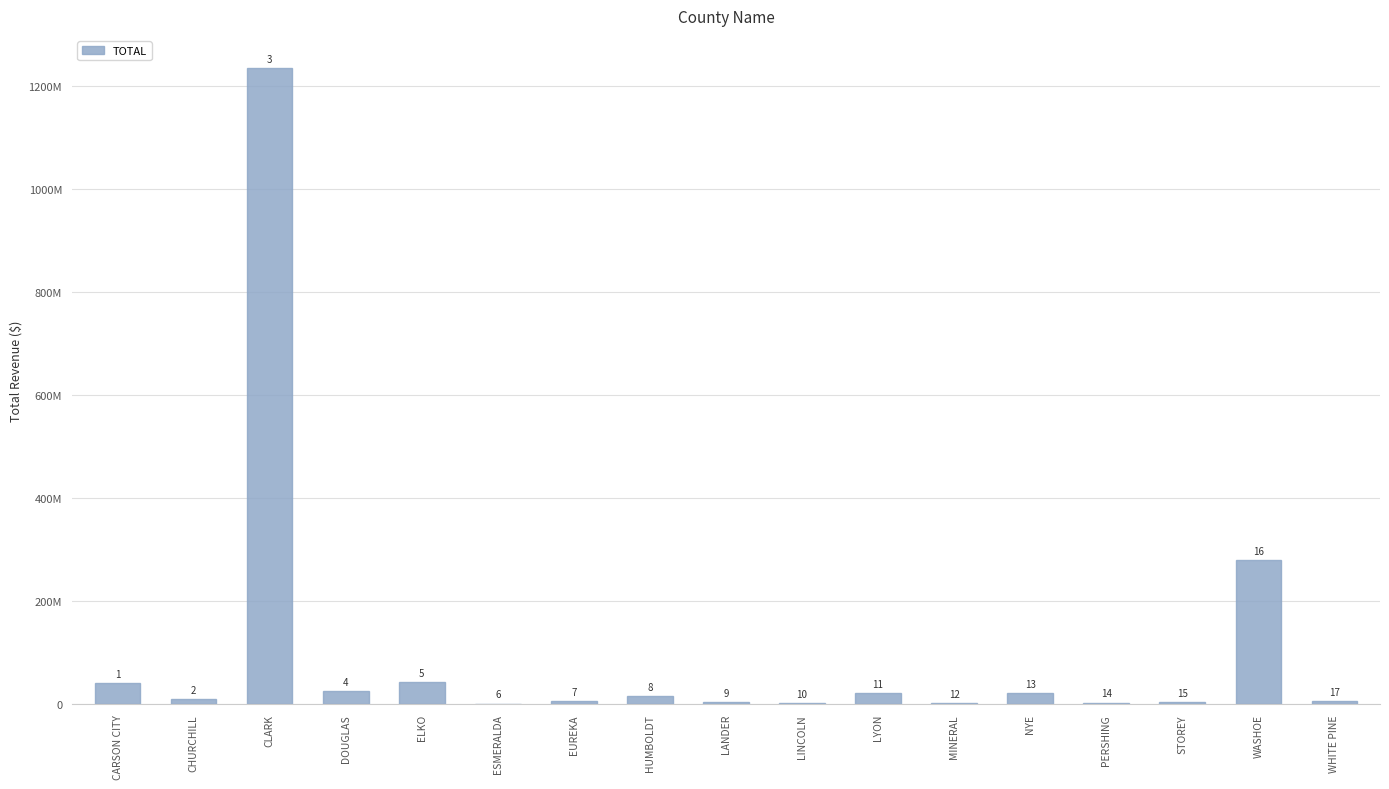

What is the maximum value shown in the chart?

1234749172.3